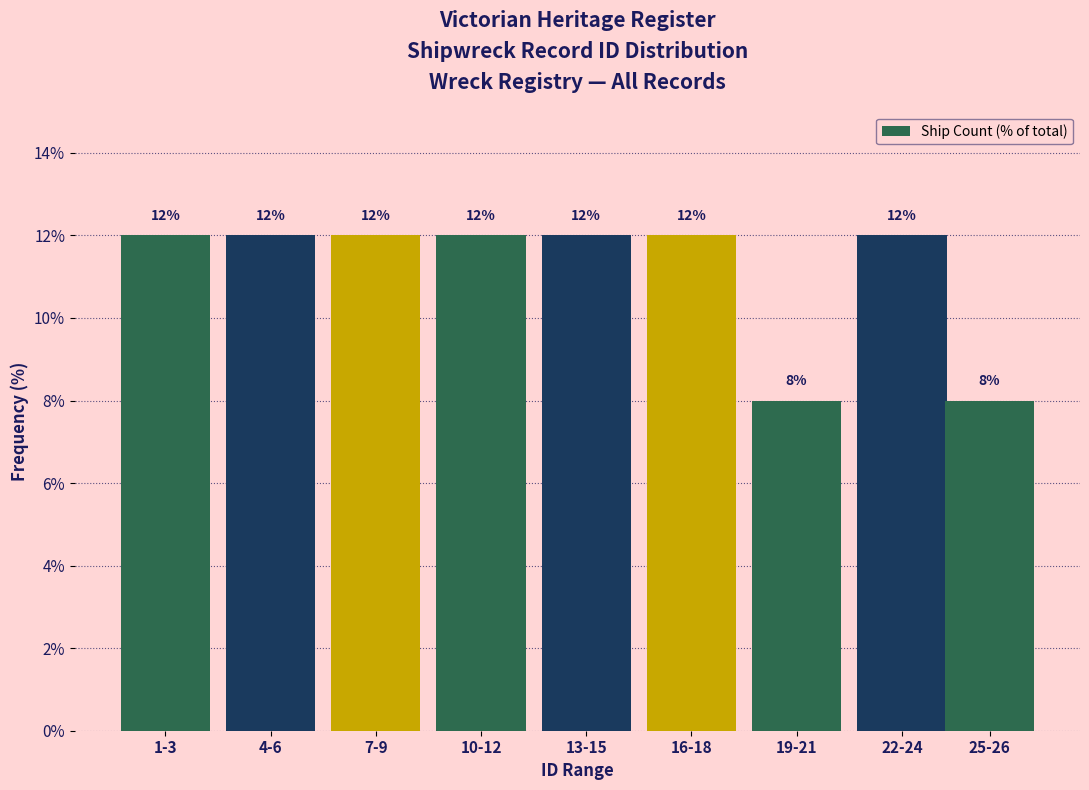

Reading right to left, transcribe all the data shown in this chart.

25-26=8	22-24=12	19-21=8	16-18=12	13-15=12	10-12=12	7-9=12	4-6=12	1-3=12